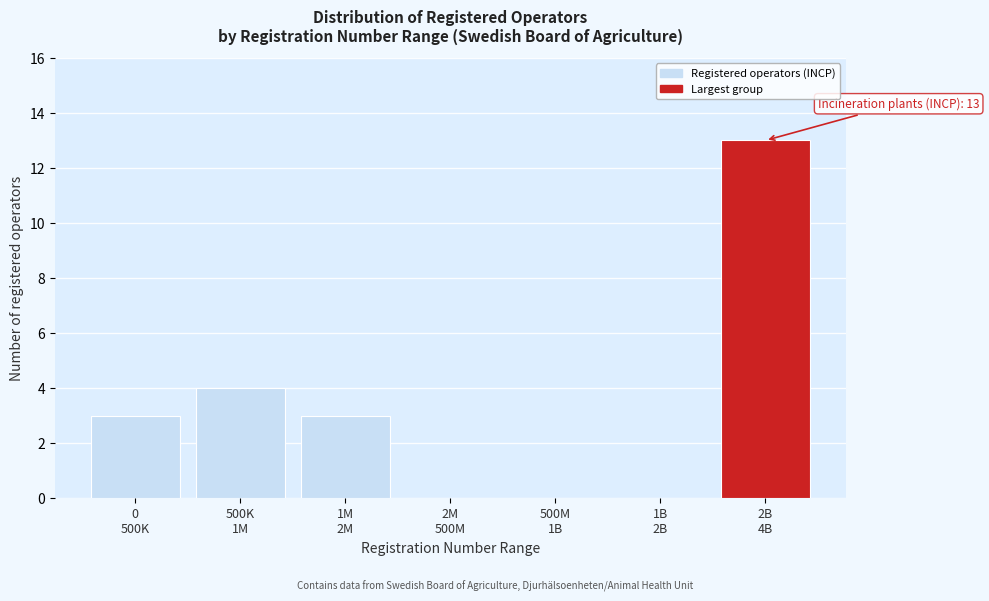

What is the greatest value displayed?

13